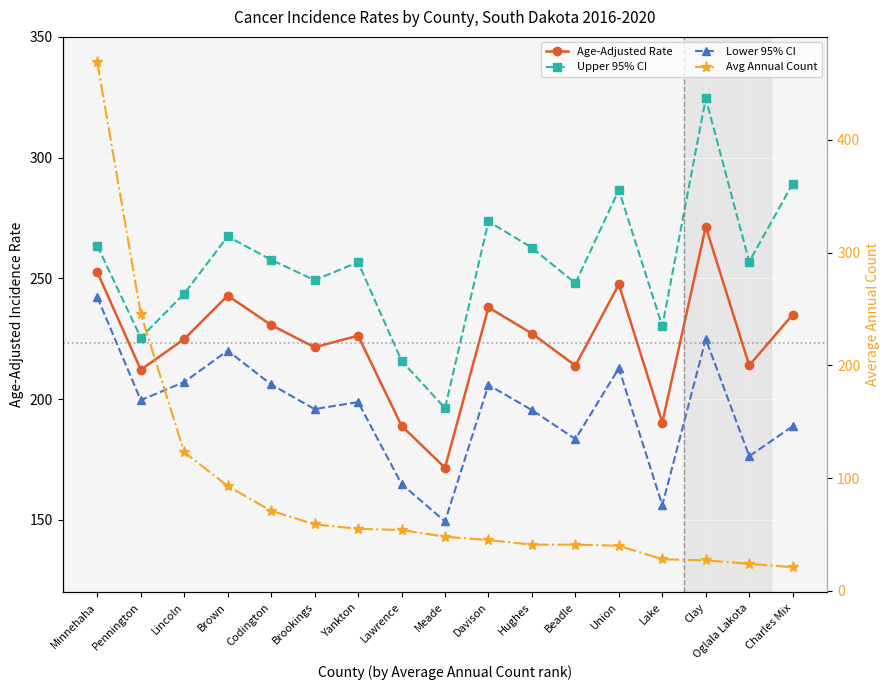

List the labels in order of Avg Annual Count value, largest first.

Minnehaha, Pennington, Lincoln, Brown, Codington, Brookings, Yankton, Lawrence, Meade, Davison, Hughes, Beadle, Union, Lake, Clay, Oglala Lakota, Charles Mix